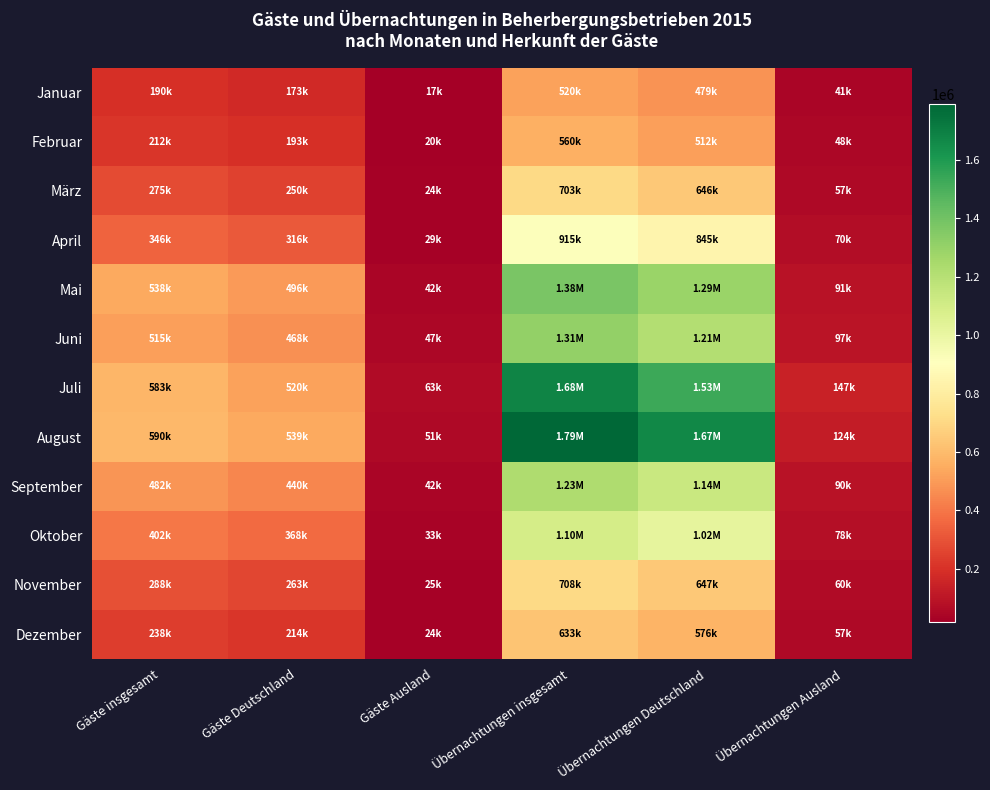

At which category is the sum across all series the highest?

Übernachtungen insgesamt